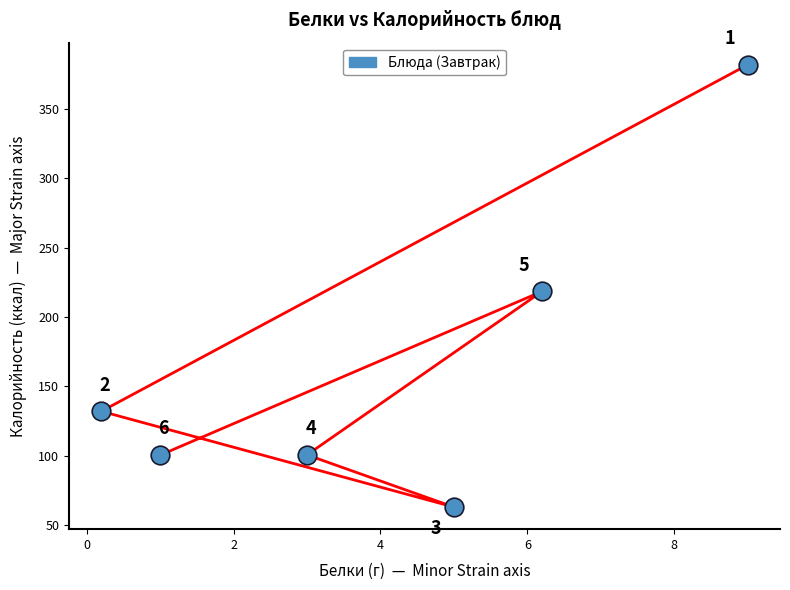

What Y value in the scatter plot is closest to 222?

218.4